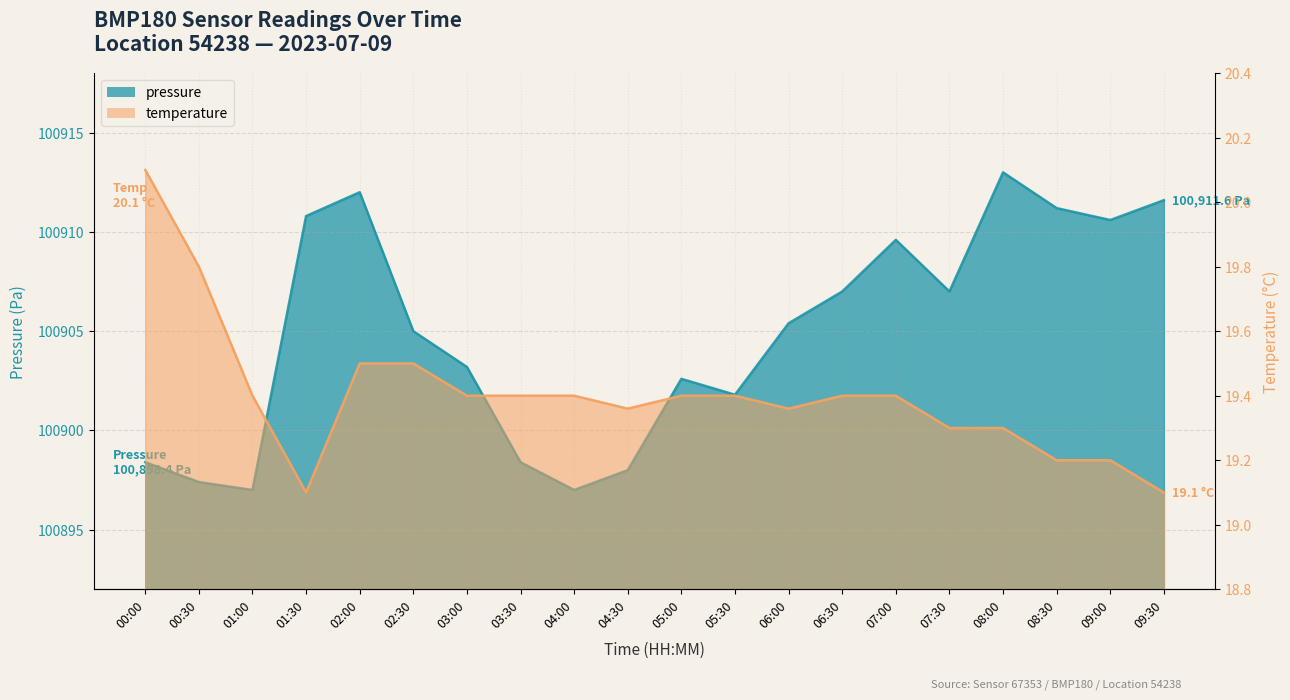

Is the value of temperature at 02:00 greater than the value of pressure at 06:00?

No